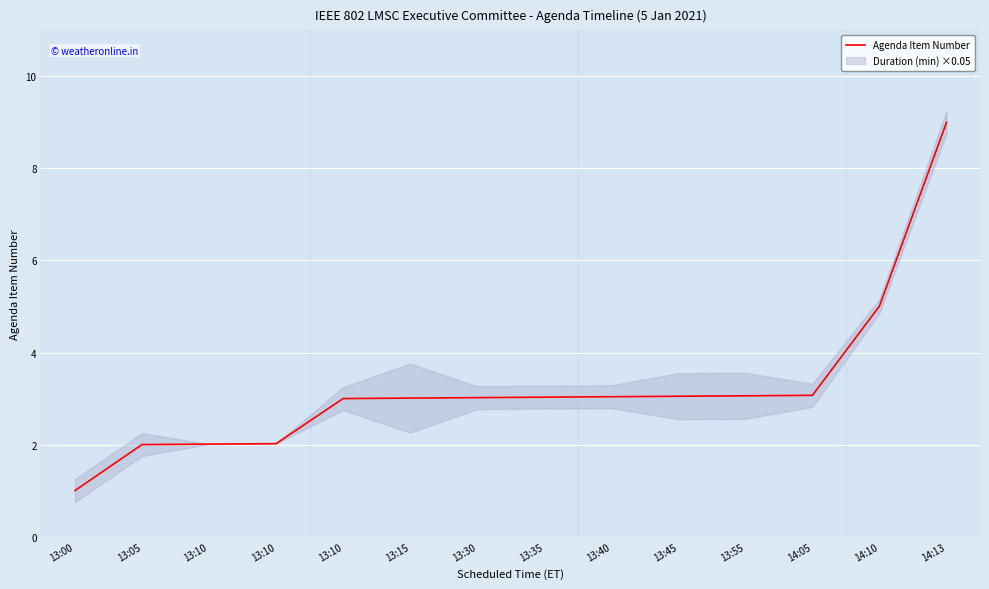

List the labels in order of value, smallest first.

13:00, 13:05, 13:10, 13:10, 13:10, 13:15, 13:30, 13:35, 13:40, 13:45, 13:55, 14:05, 14:10, 14:13